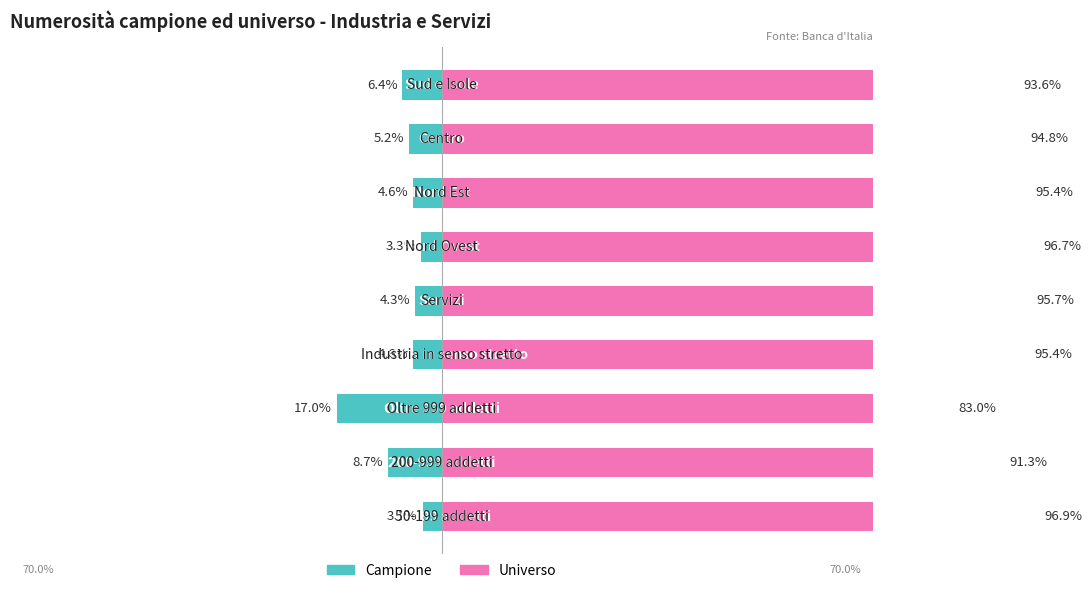

At 3, list the series in order from largest to smallest.

Universo, Campione